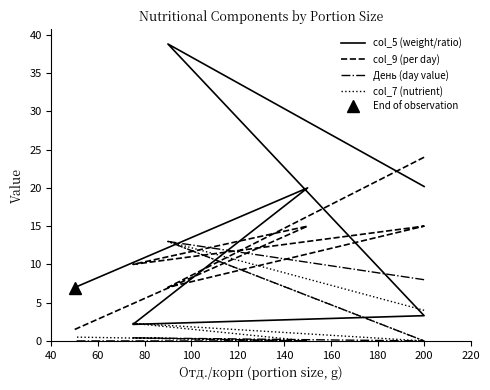

Where is the first local maximum for col_7 (nutrient)?

60